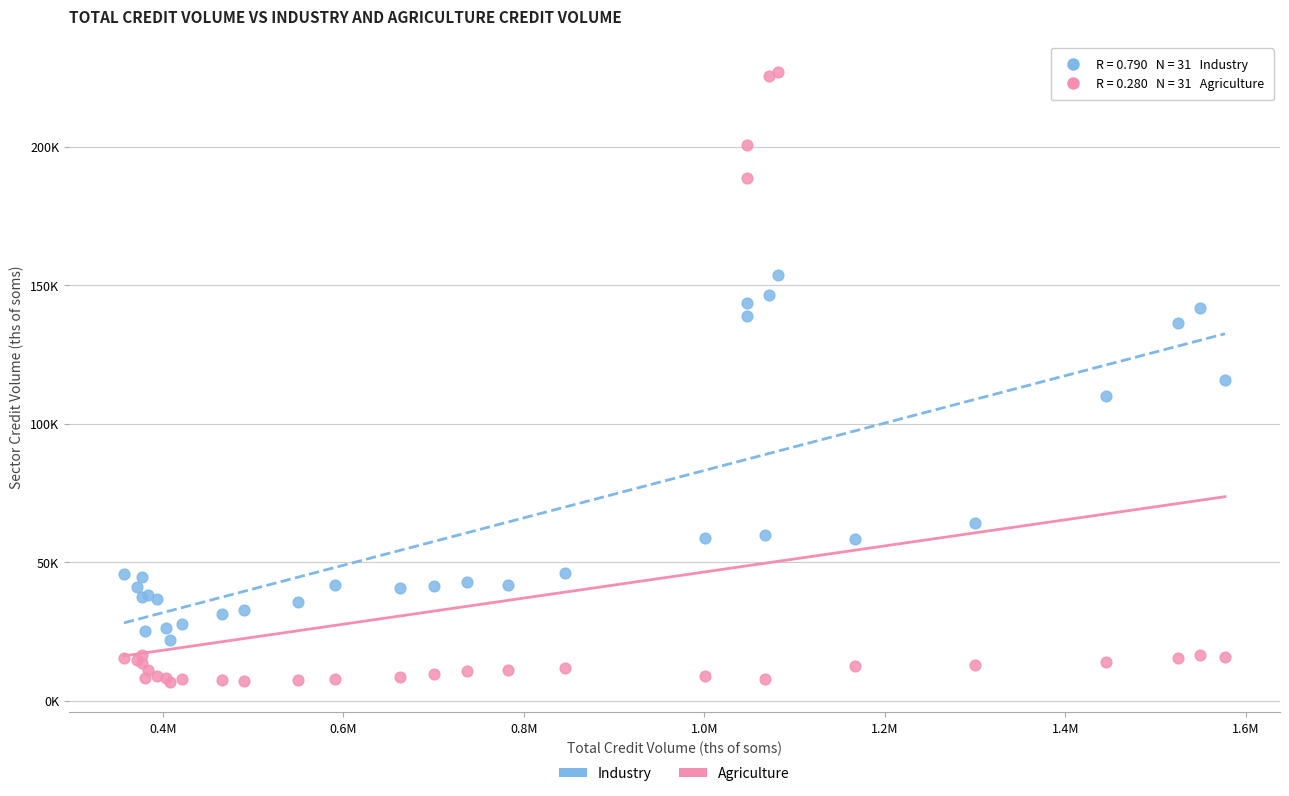

What are all the series names shown in the legend?

Industry, Agriculture